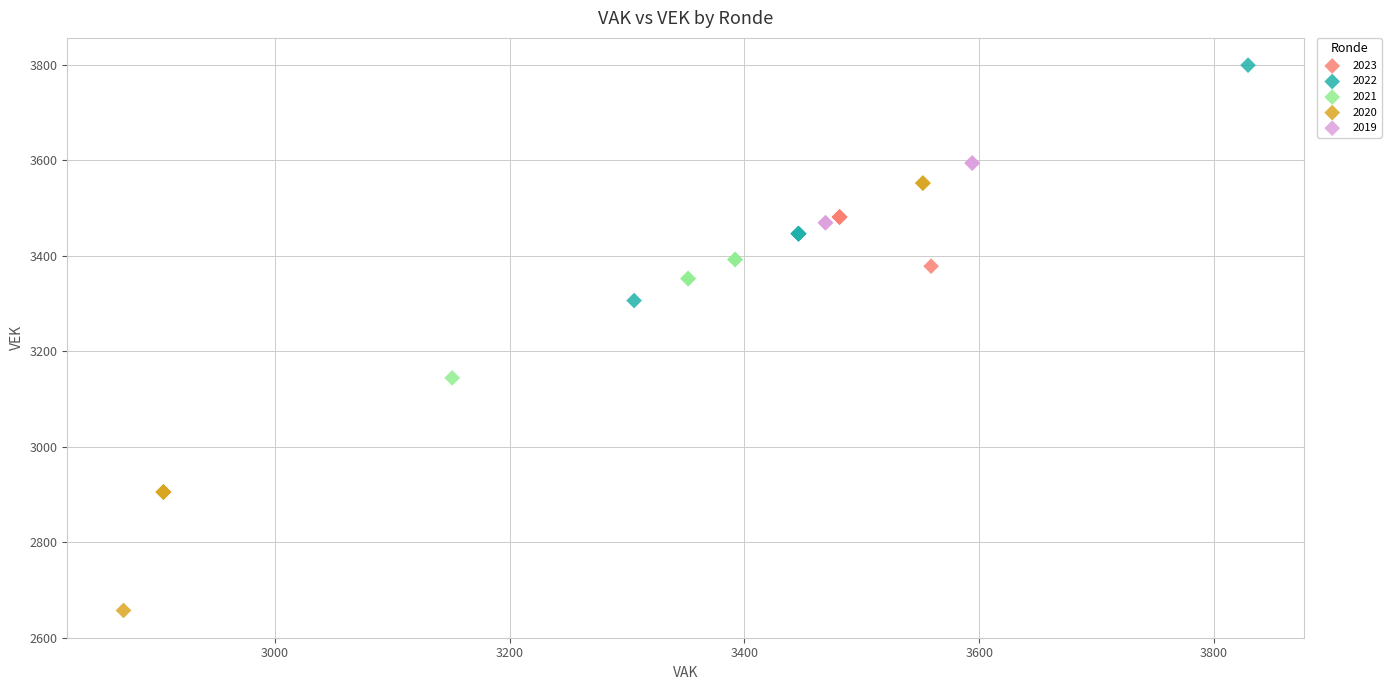

Which series has the largest Y range (max minus min)?

2020